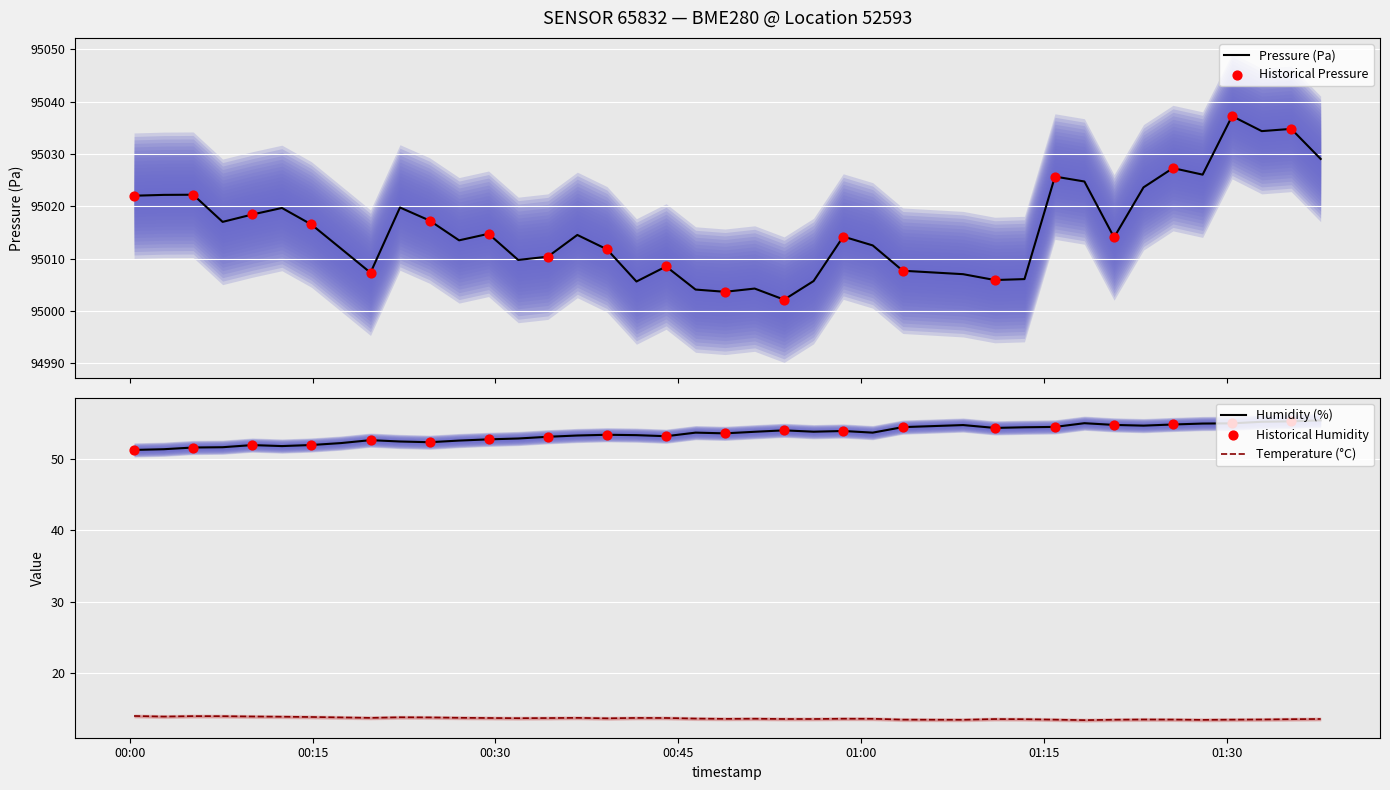

What are all the series names shown in the legend?

pressure, humidity, temperature